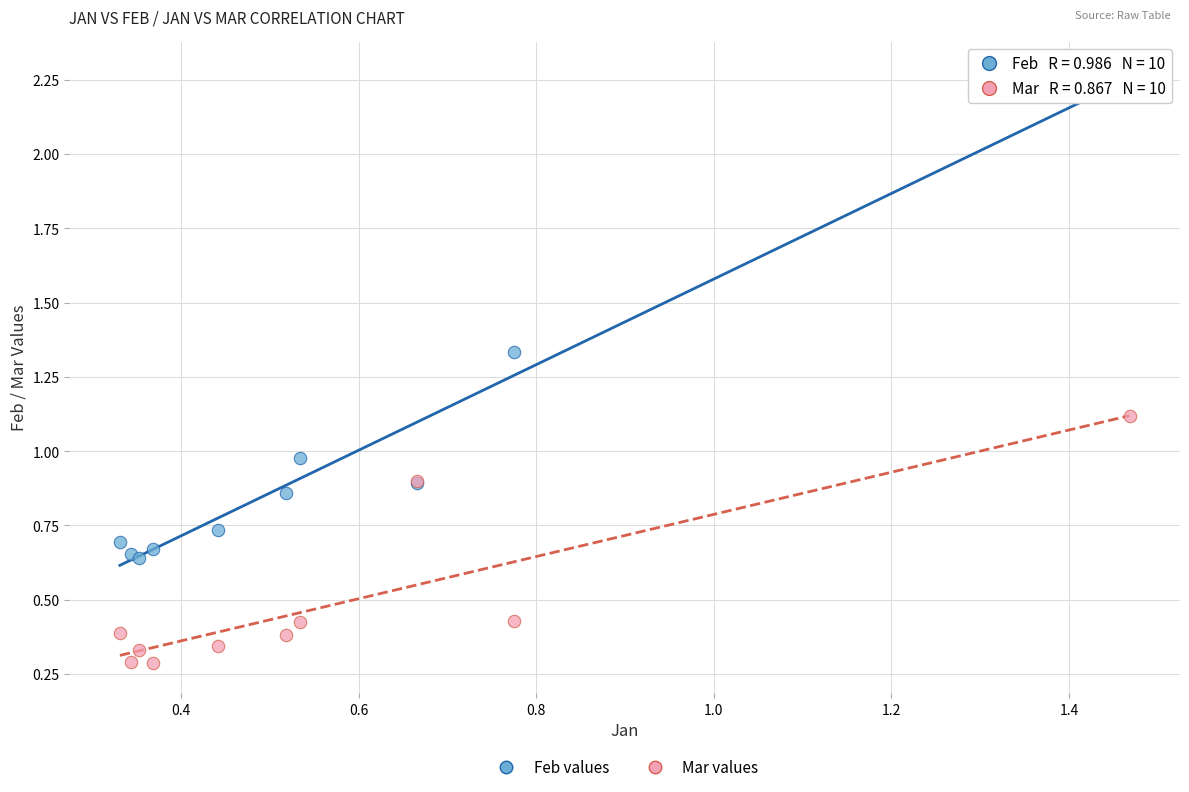

Which series contains the highest Y value?

Feb values